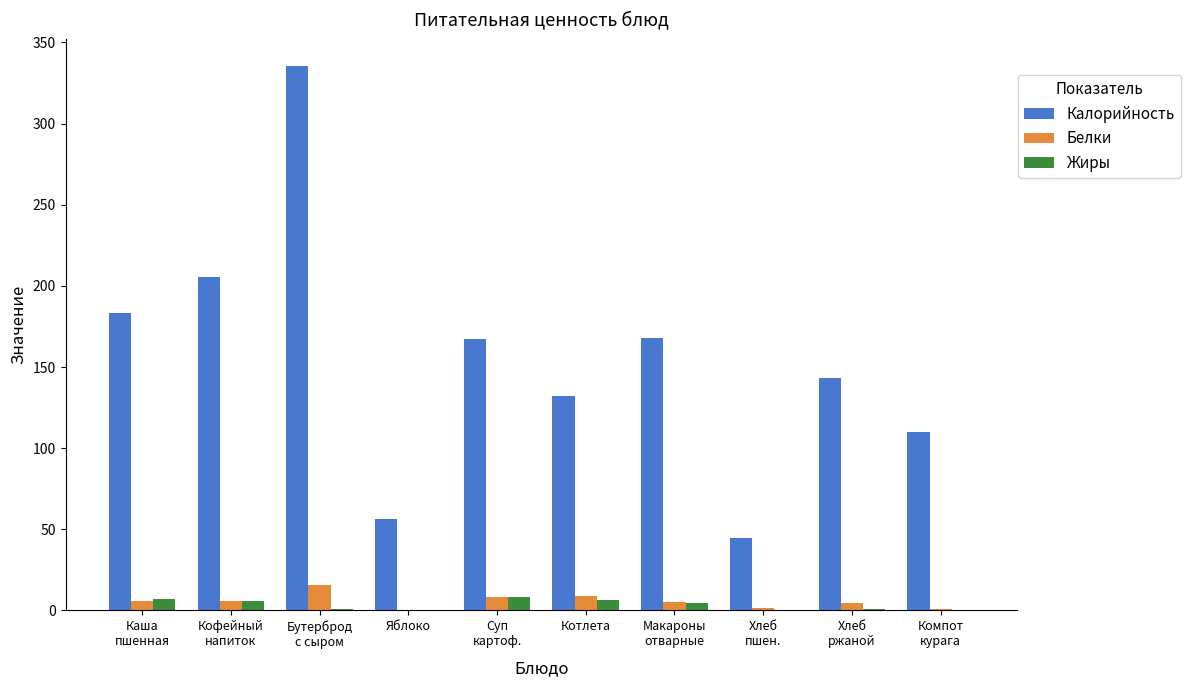

At which label does Жиры first exceed 4?

Каша
пшенная